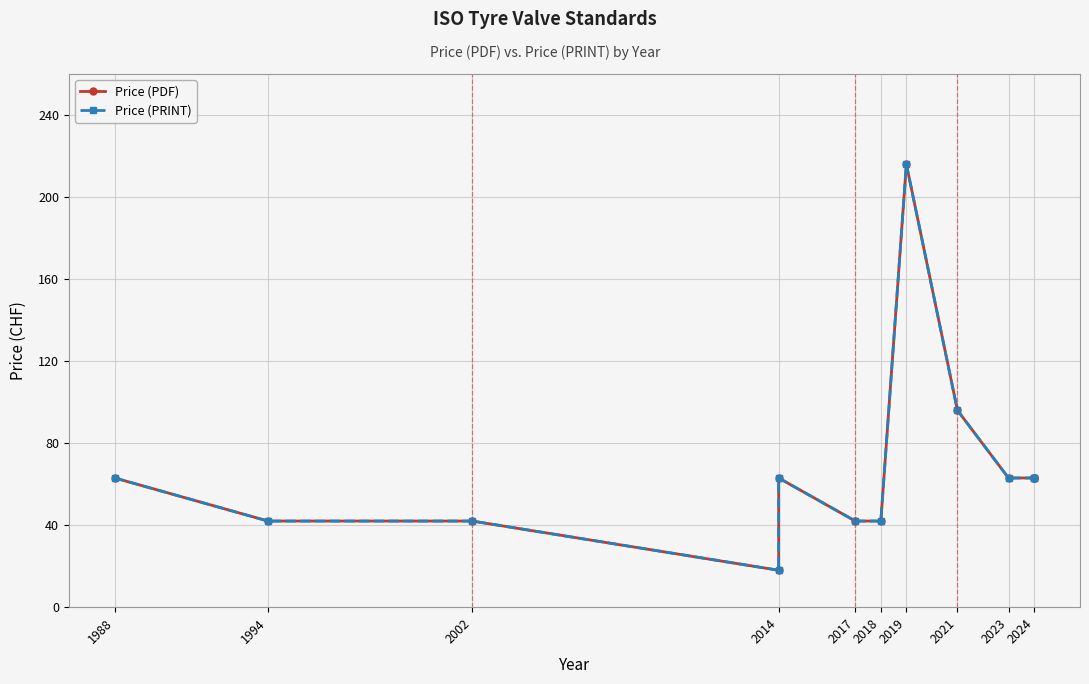

What is the difference between the maximum and minimum values in the Price (PDF) series?

198